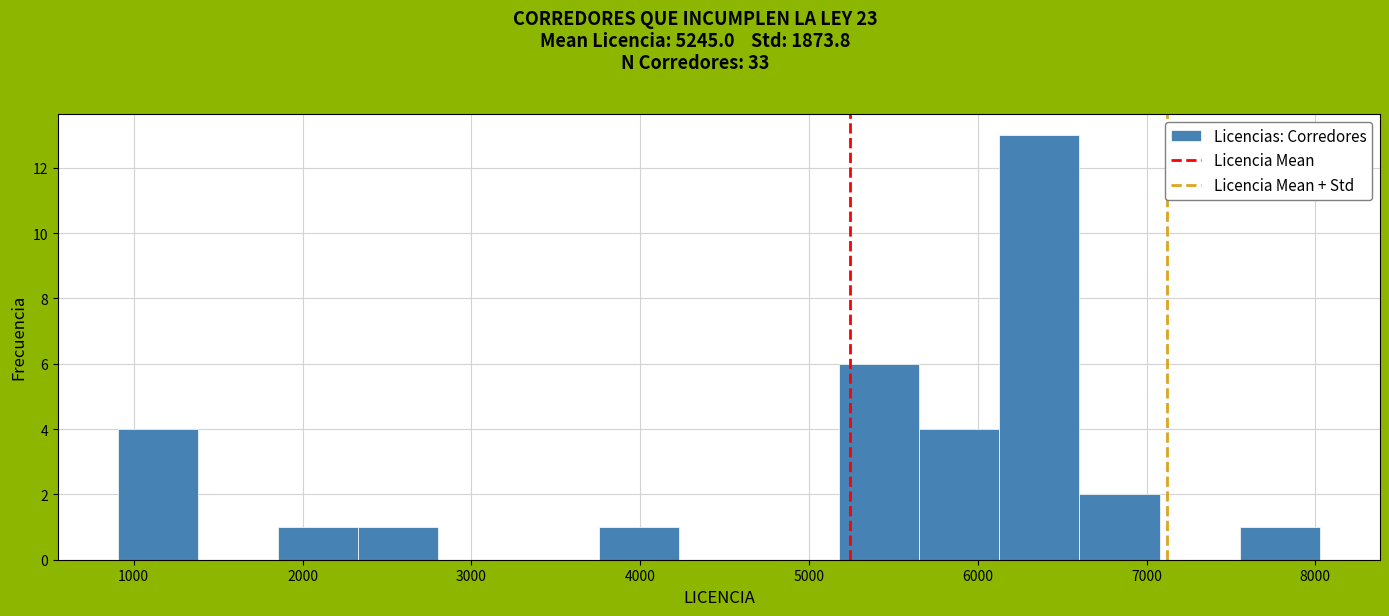

Reading left to right, list every bar in this chart as the range it spans on the x-axis followed by its height. Neither the bar edges nor the heights are printed on the chart, so give them approximately, as read against the axes.

900 to 1400: 4
1400 to 1900: 0
1900 to 2300: 1
2300 to 2800: 1
2800 to 3300: 0
3300 to 3800: 0
3800 to 4200: 1
4200 to 4700: 0
4700 to 5200: 0
5200 to 5700: 6
5700 to 6100: 4
6100 to 6600: 13
6600 to 7100: 2
7100 to 7600: 0
7600 to 8000: 1